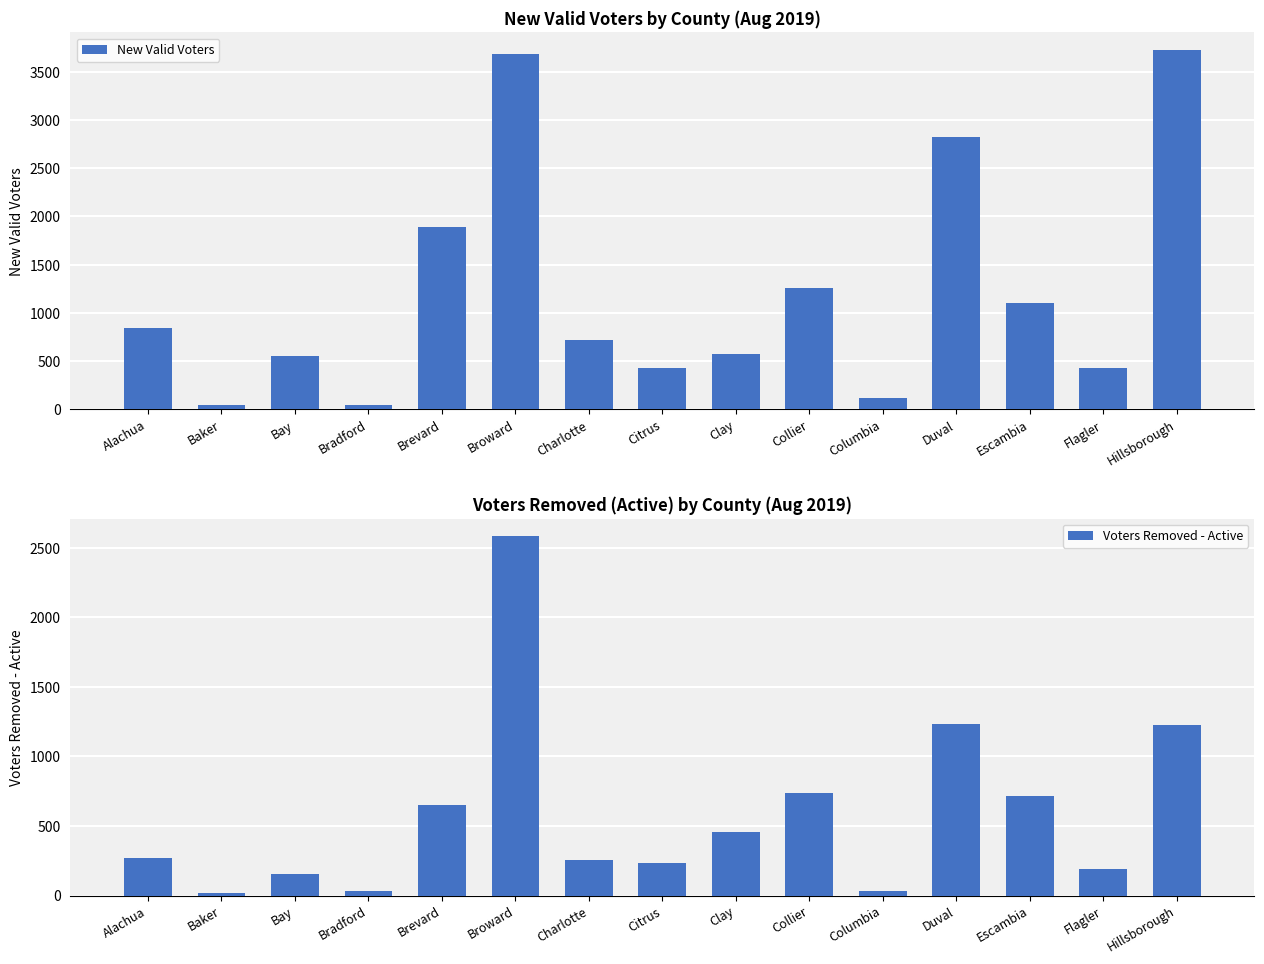

Rank the series by their average value, from lowest to highest.

Voters Removed - Active, New Valid Voters